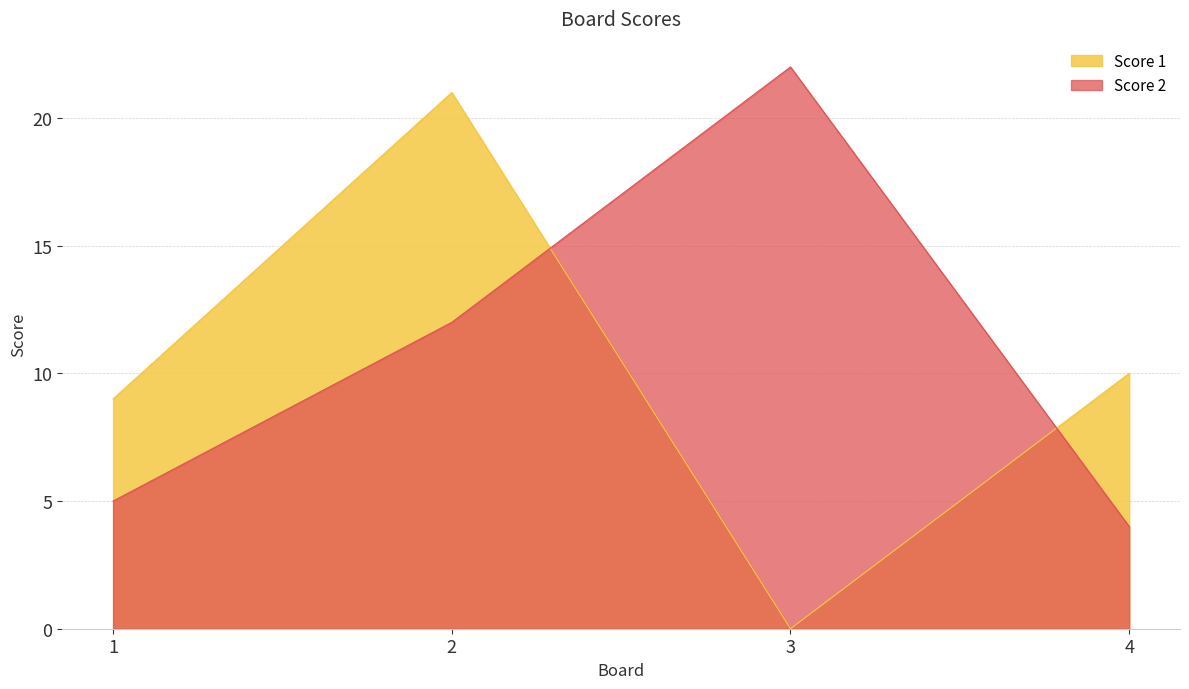

What are all the series names shown in the legend?

Score 1, Score 2